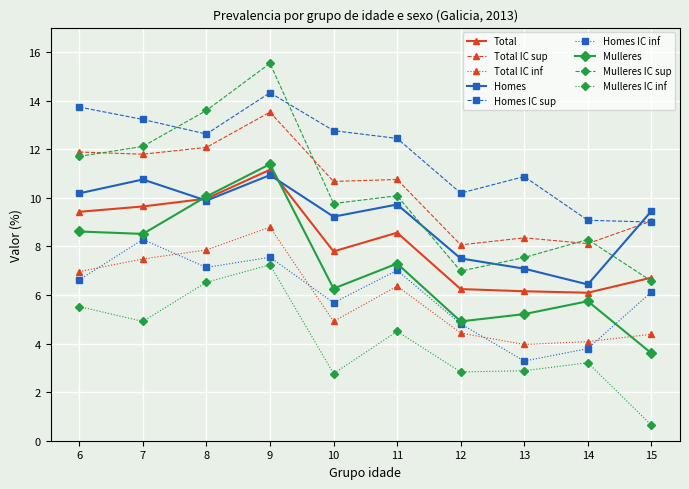

What is the maximum value shown in the chart?

15.5